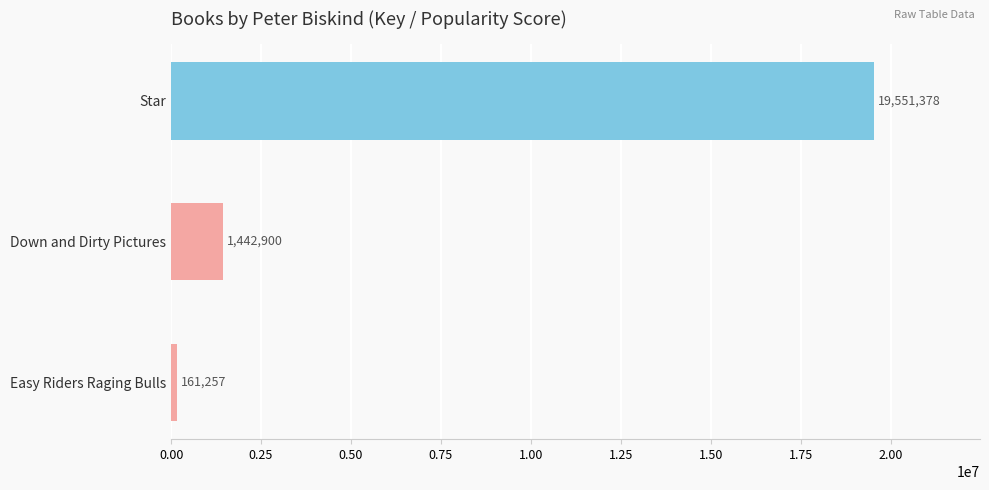

What is the maximum value shown in the chart?

19551378